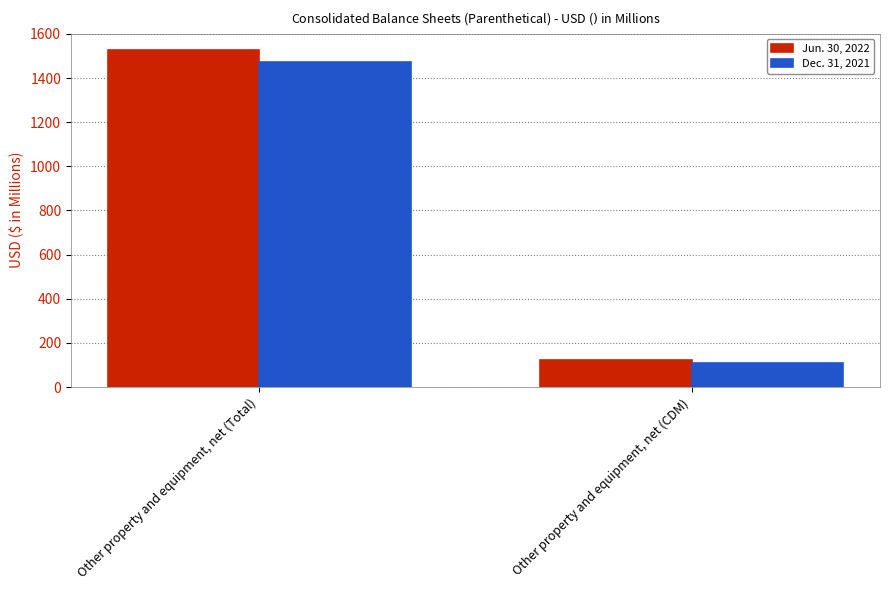

What is the smallest value displayed?

111